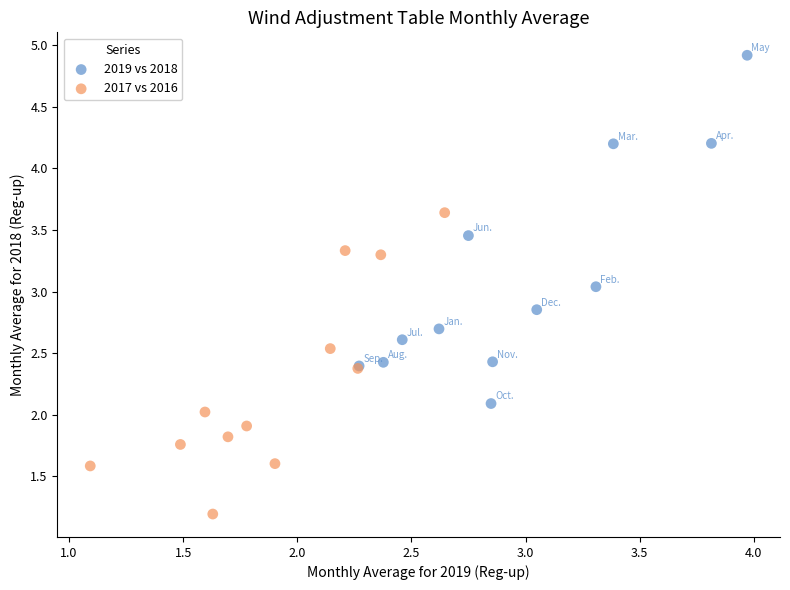

Which series contains the lowest Y value?

2017 vs 2016